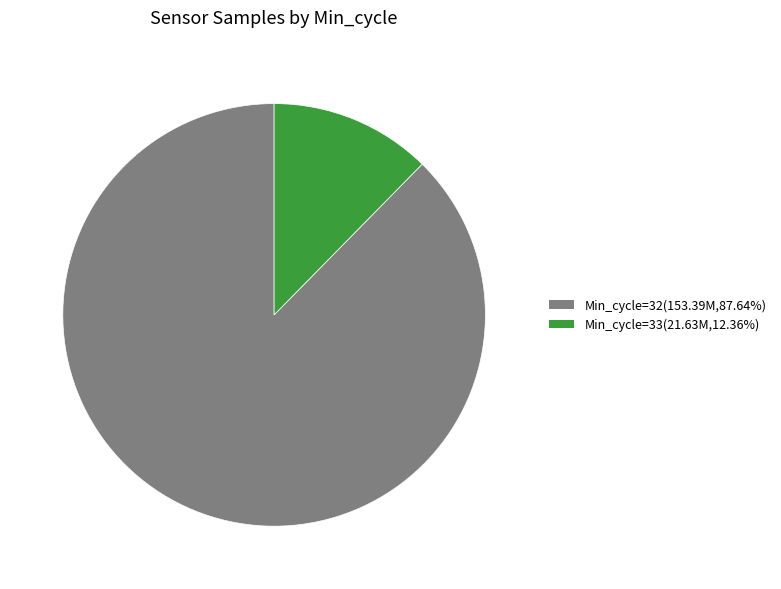

Is Min_cycle=33(21.63M,12.36%) the majority of the pie?

No